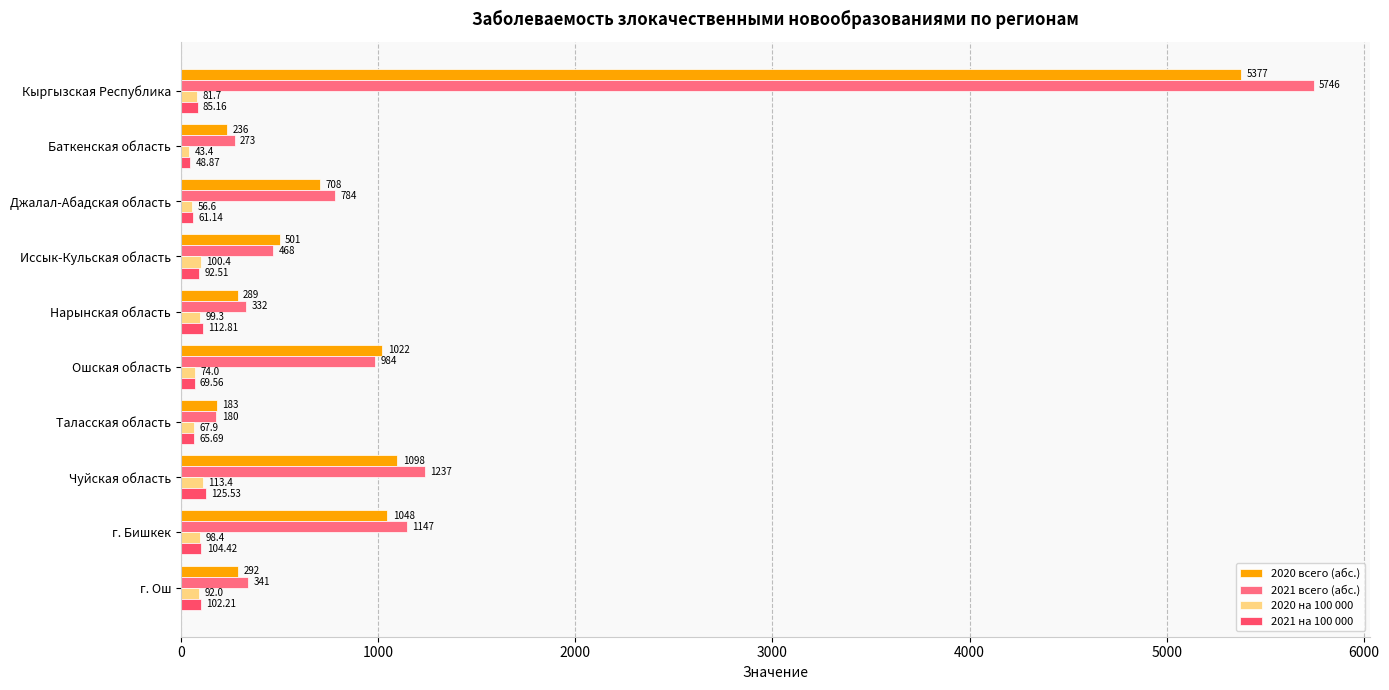

What is the maximum value for 2021 всего (абс.)?

5746.0